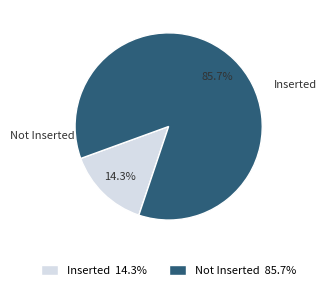

What is the smallest slice in the pie chart?

Inserted